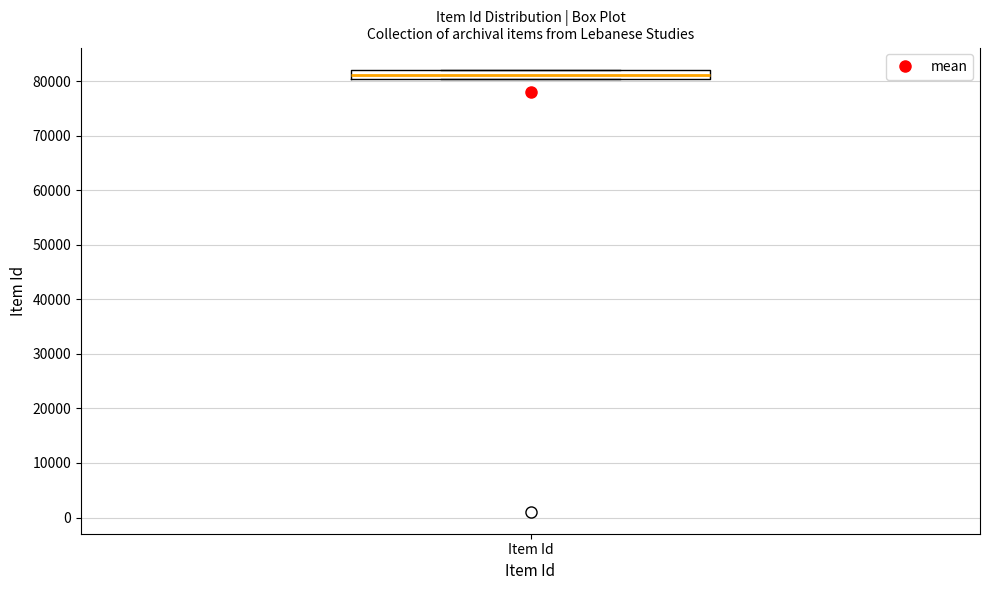

Where is the upper edge of the box for Item Id on the y-axis? The values are not printed on the chart, so give them approximately, as read against the axis.

82000